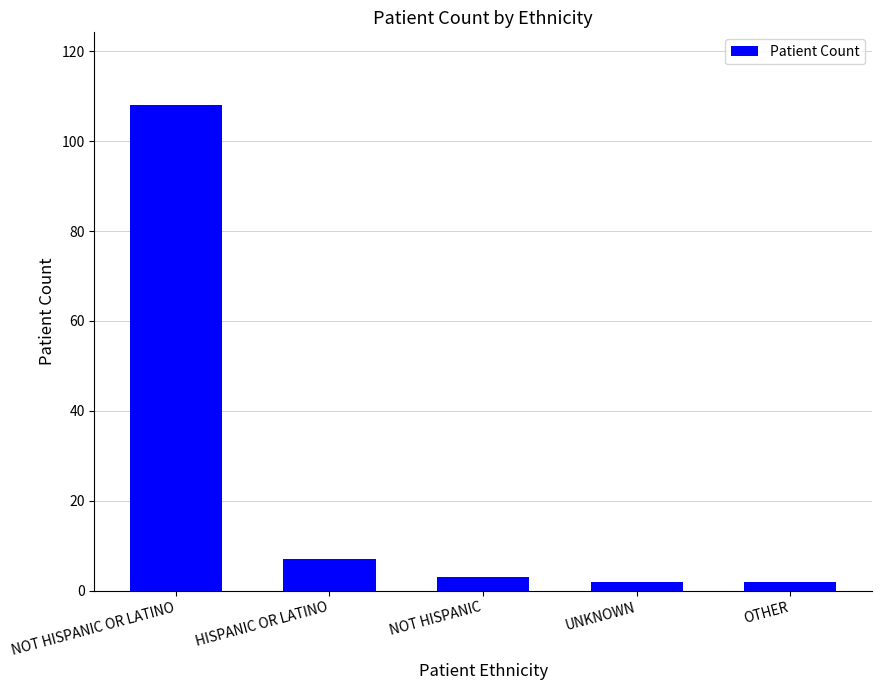

Reading left to right, what are all the values shown in this chart?

108	7	3	2	2